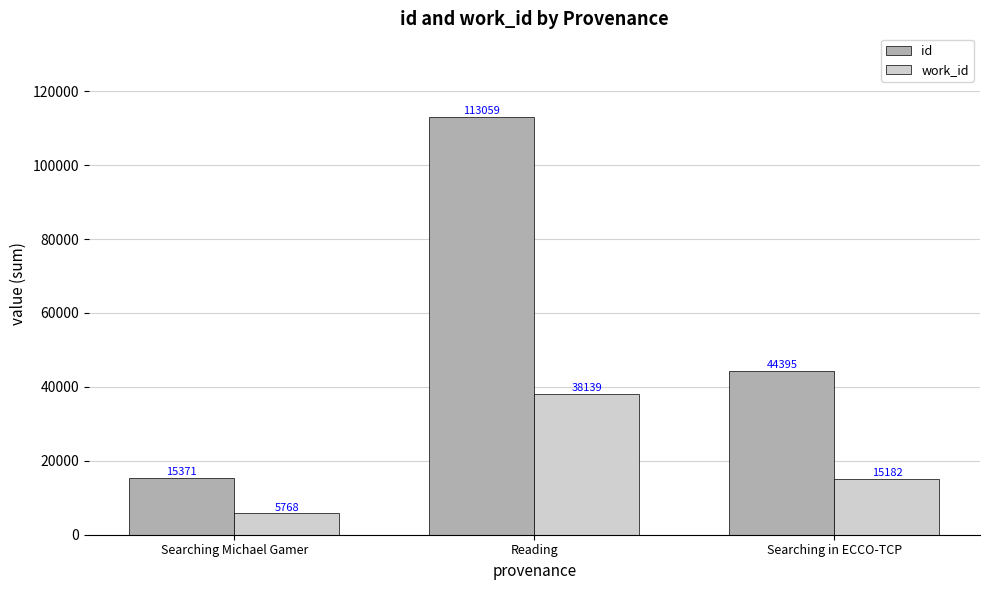

What is the average value of the id series?

57608